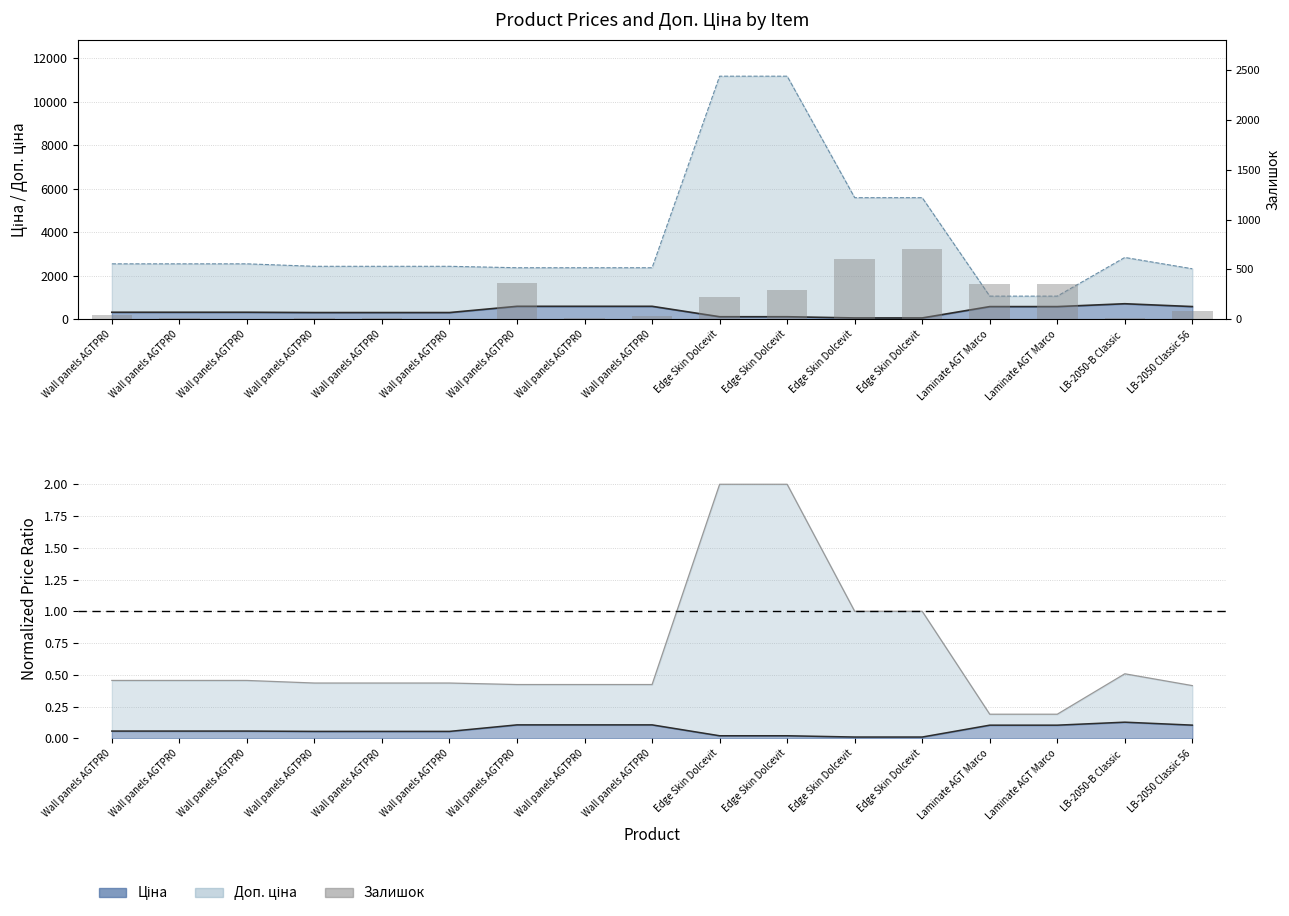

What is the greatest value displayed?

702